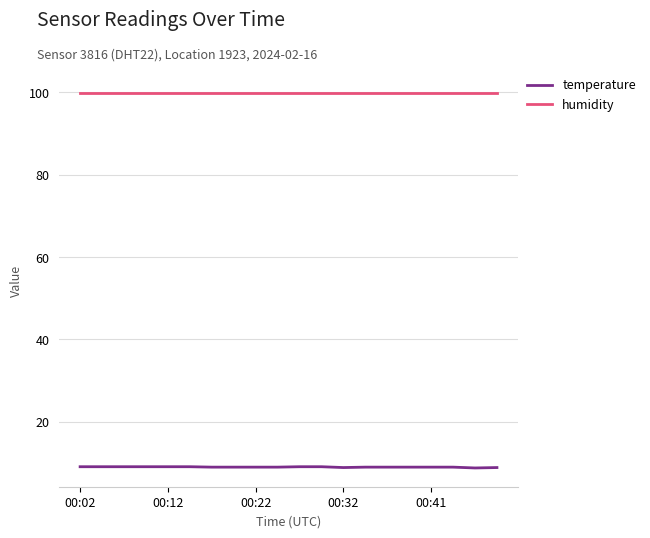

Which series has the largest total across all categories?

humidity